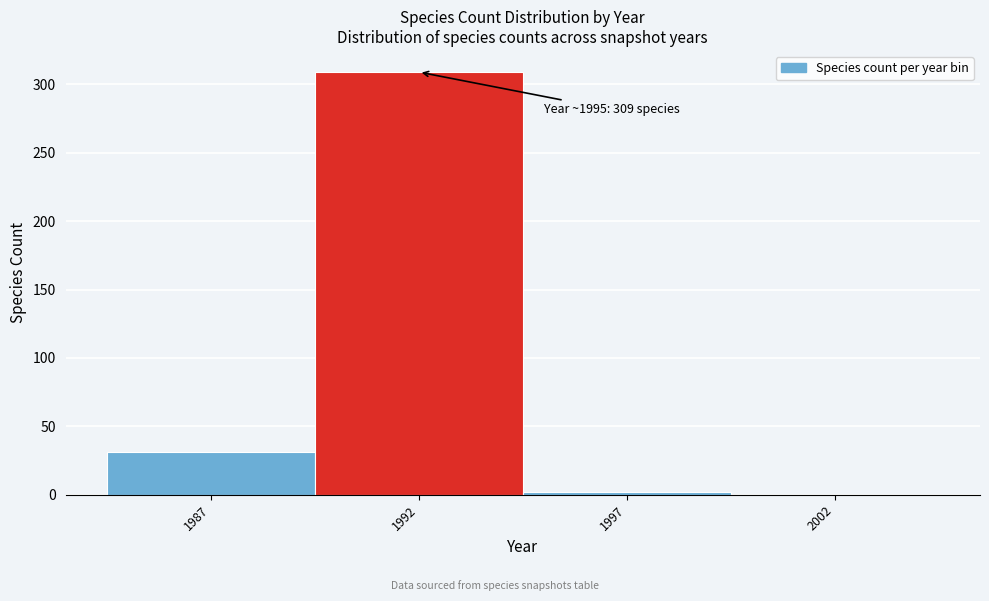

Reading left to right, extract all data points from this chart.

1987=31	1992=309	1997=2	2002=0